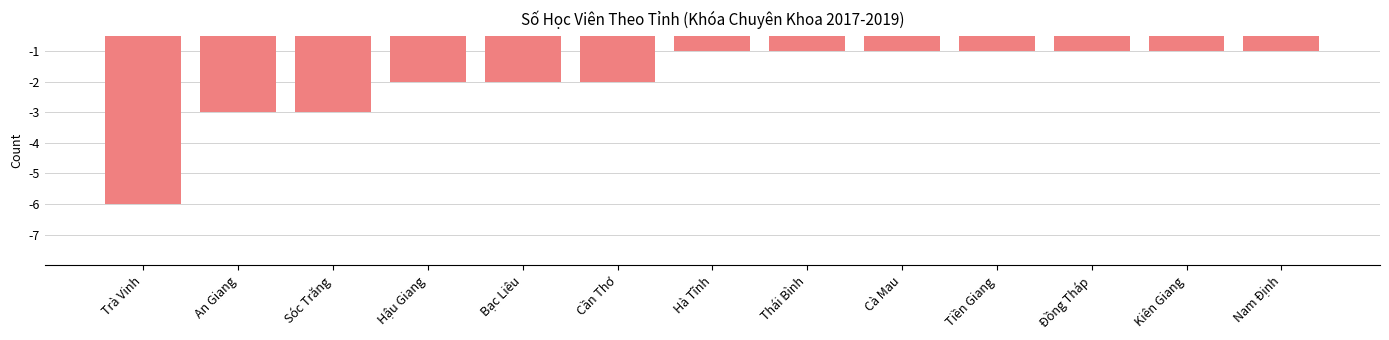

What value does the data have at Trà Vinh?

-6